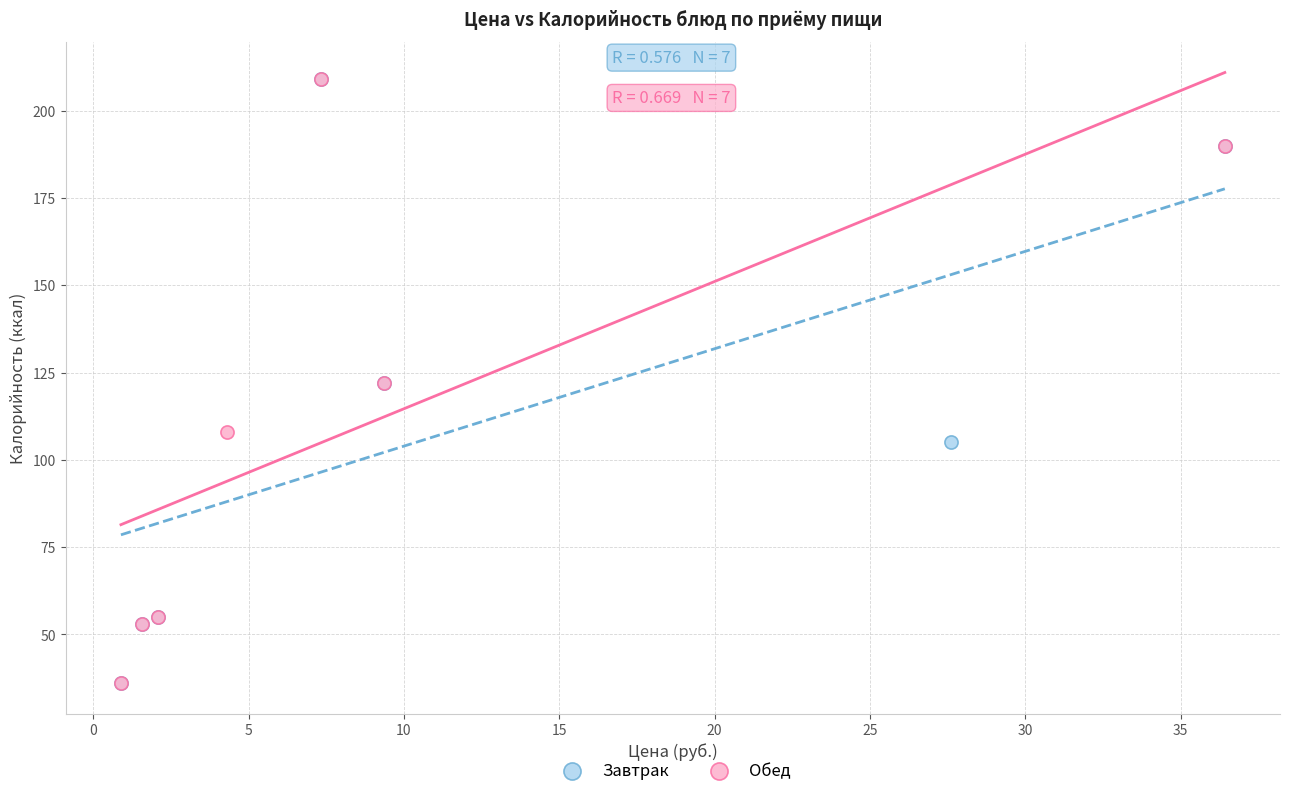

What are all the series names shown in the legend?

Завтрак, Обед